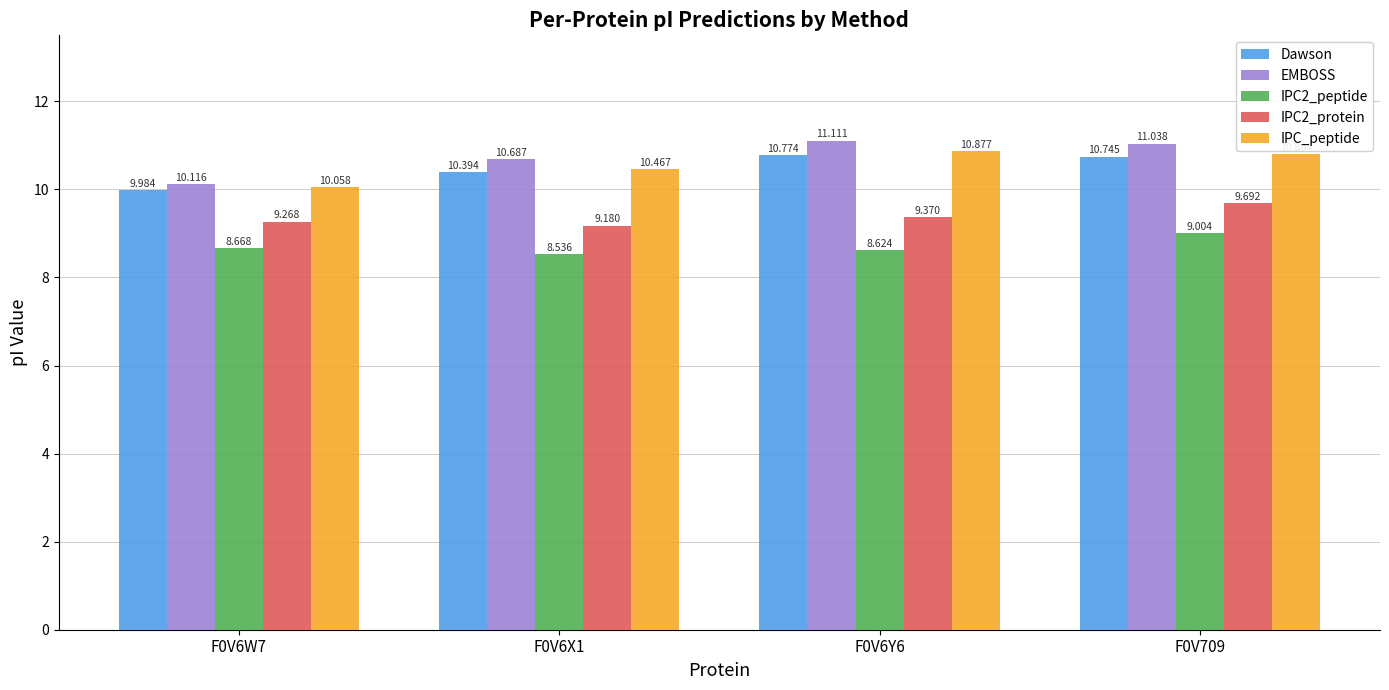

What is the value of the IPC_peptide bar at the 2nd from the left?

10.5